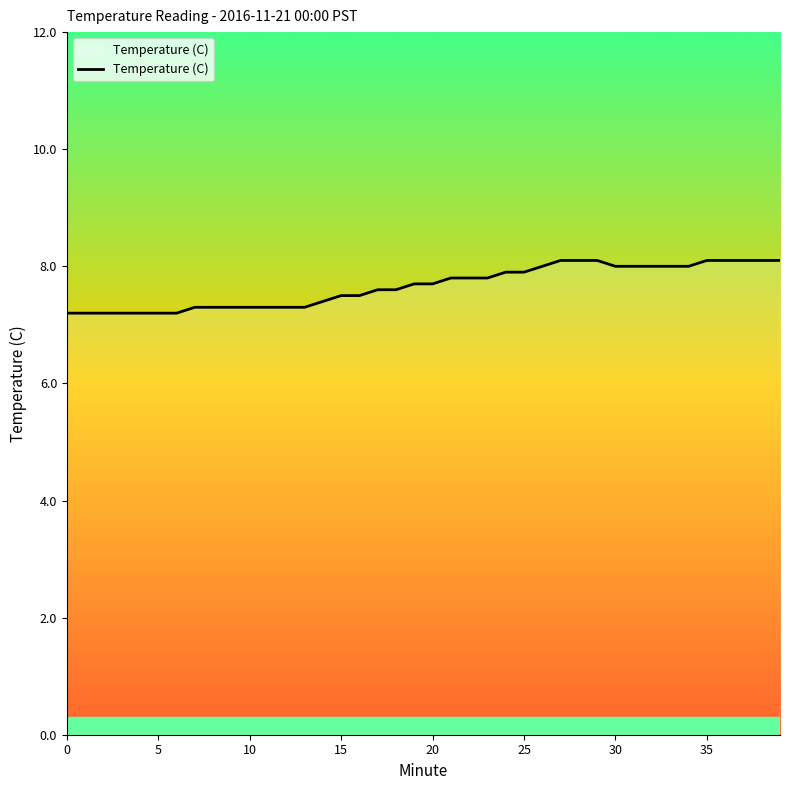

What is the maximum value shown in the chart?

8.1